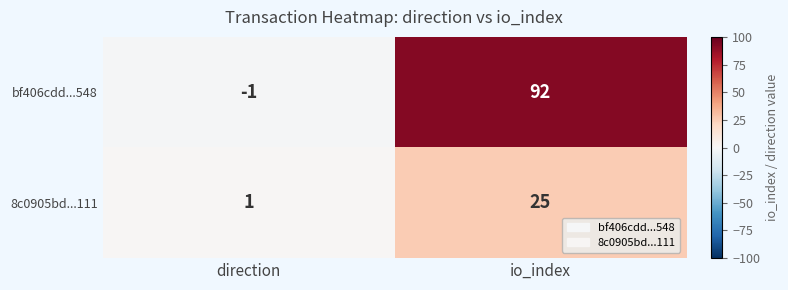

What is the total value across all series at io_index?

117